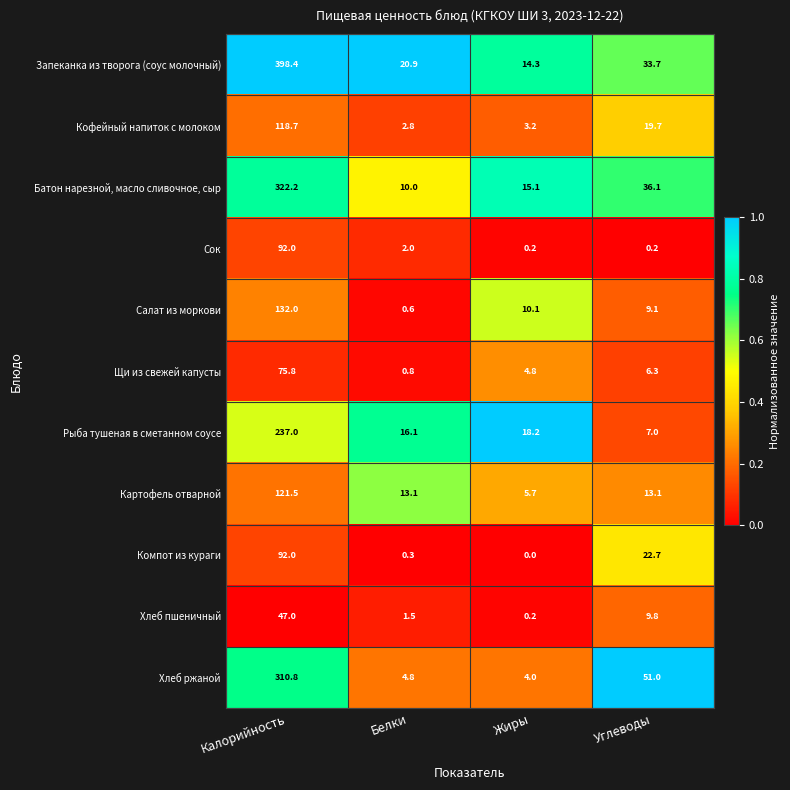

Which label corresponds to the largest value in the chart?

Калорийность